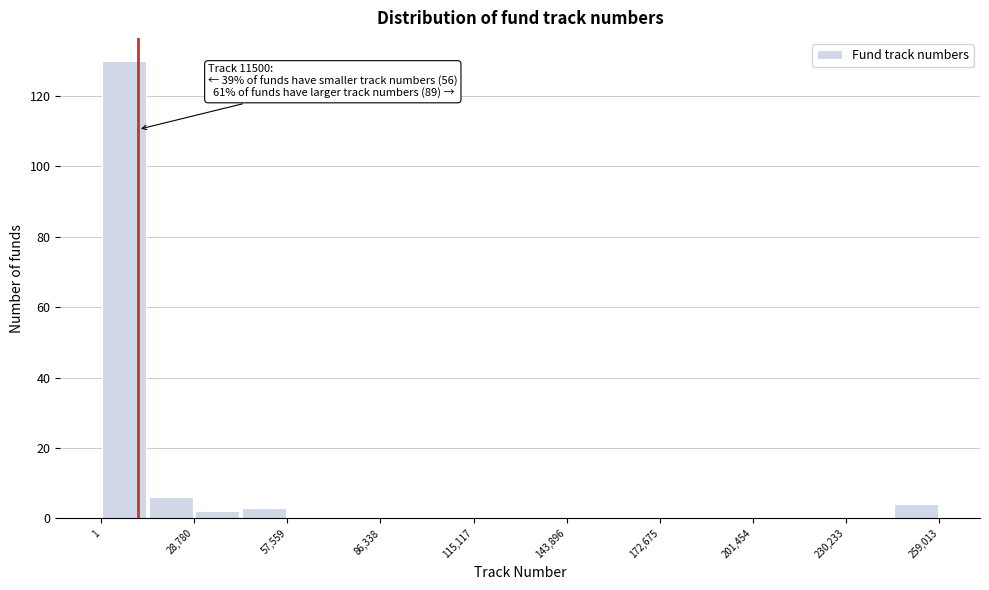

Around what value on the x-axis is the tallest bar? Give the approximate position of its centre, as read against the axis.

5000